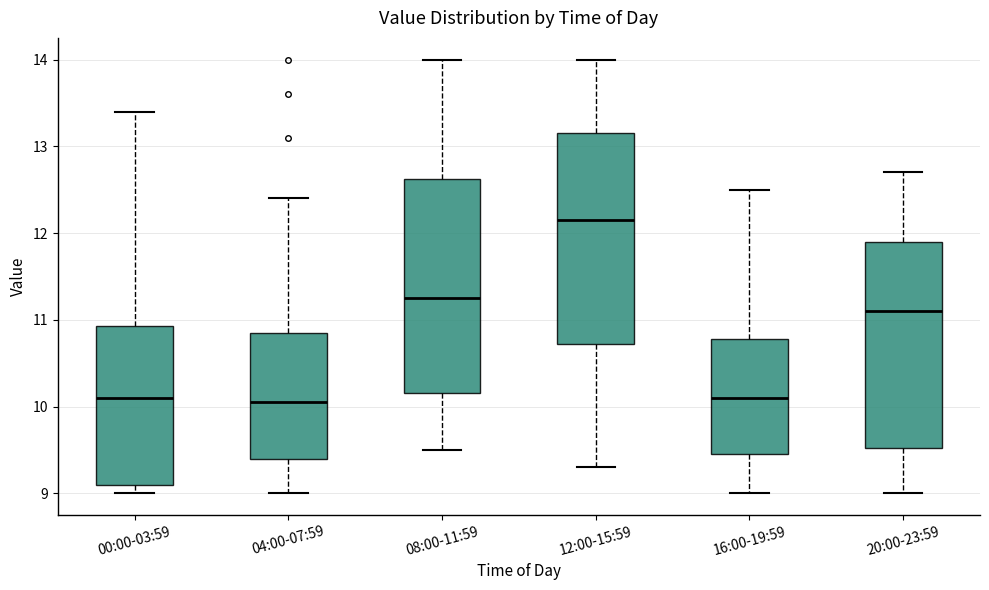

Reading left to right, read every box against the y-axis: the position of its median line, the range the box covers, and the ends of its whiskers. The values are not printed on the chart, so give them approximately, as read against the axis.

00:00-03:59: median 10.1, box 9.1 to 10.9, whiskers 9.0 to 13.4
04:00-07:59: median 10.1, box 9.4 to 10.9, whiskers 9.0 to 12.4
08:00-11:59: median 11.3, box 10.2 to 12.6, whiskers 9.5 to 14.0
12:00-15:59: median 12.2, box 10.7 to 13.2, whiskers 9.3 to 14.0
16:00-19:59: median 10.1, box 9.5 to 10.8, whiskers 9.0 to 12.5
20:00-23:59: median 11.1, box 9.5 to 11.9, whiskers 9.0 to 12.7